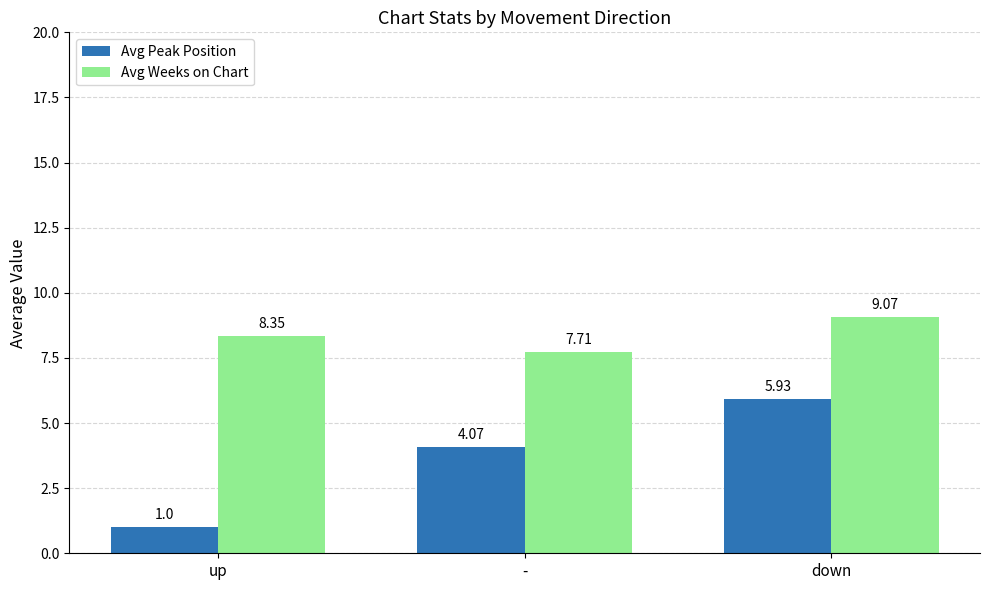

What is the total value across all series at -?

11.8